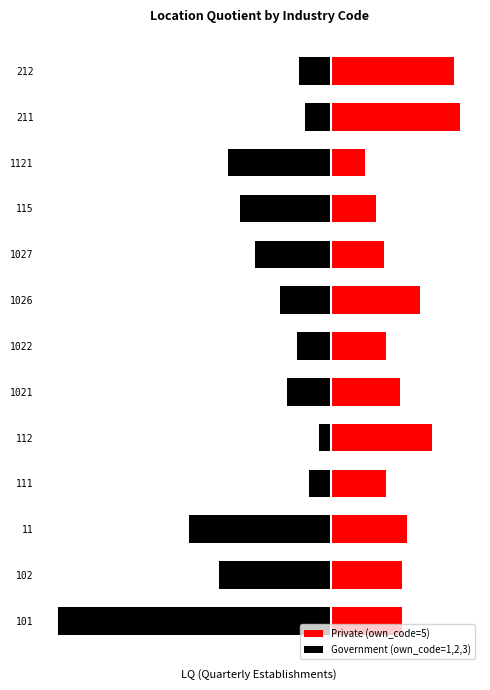

Is it true that Government (own_code=1,2,3) equals -0.2 at 112?

True